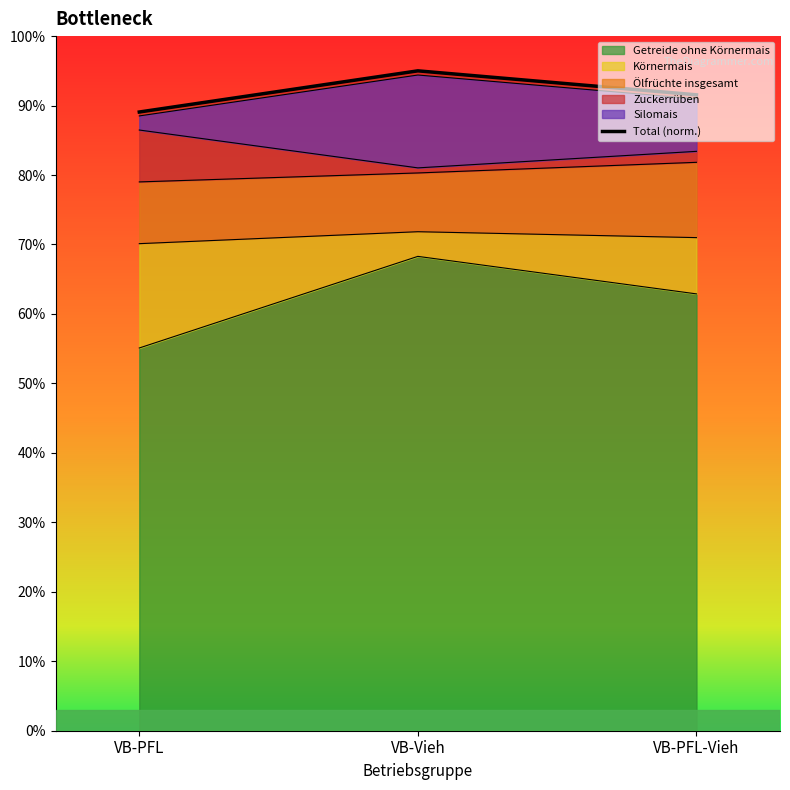

What is the label of the 1st point from the left?

VB-PFL